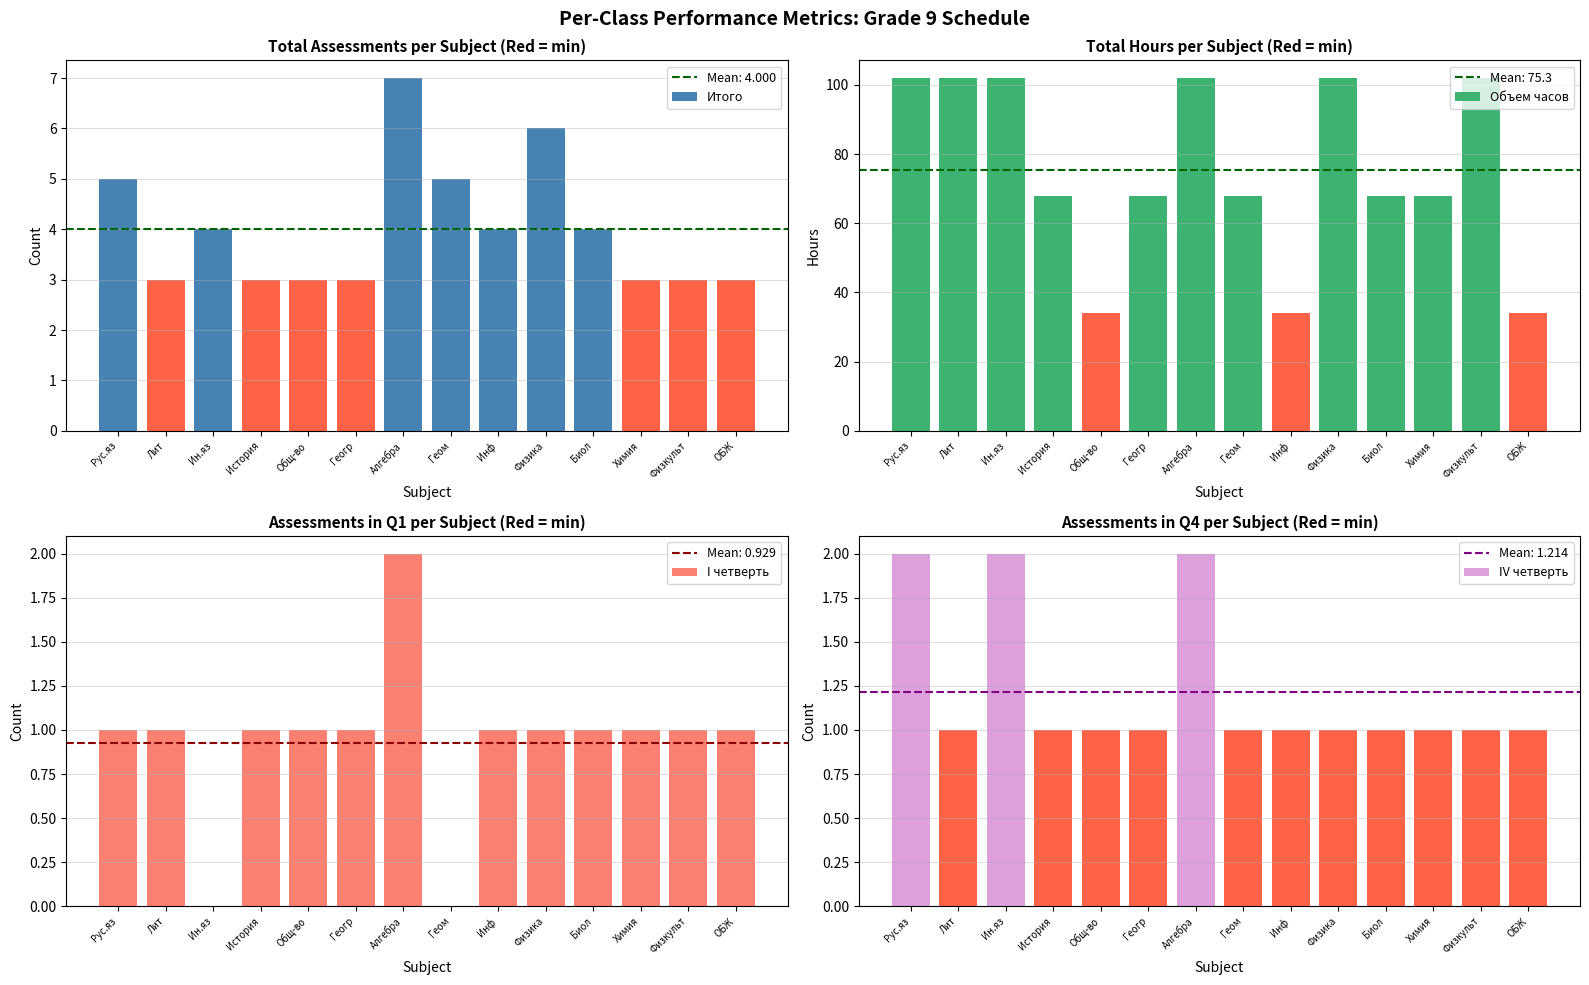

Does the chart contain stacked bars?

No